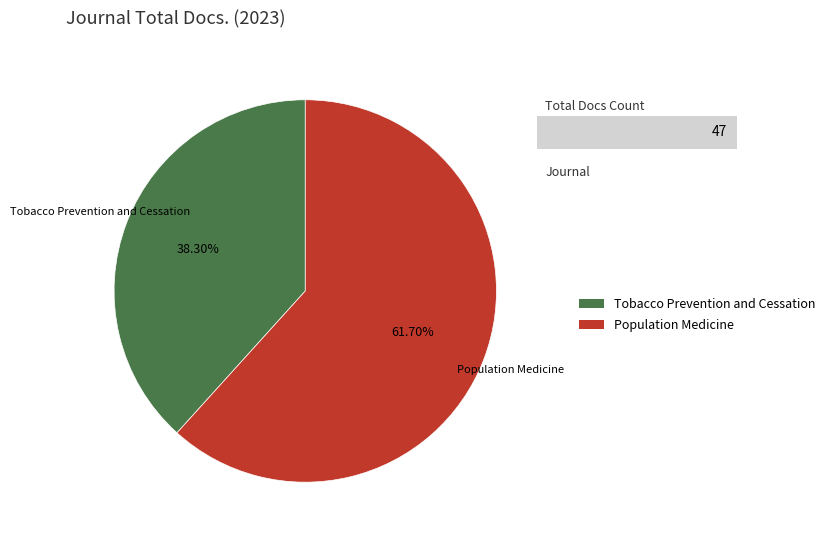

The Tobacco Prevention and Cessation slice represents 38% of the pie. True or false?

True